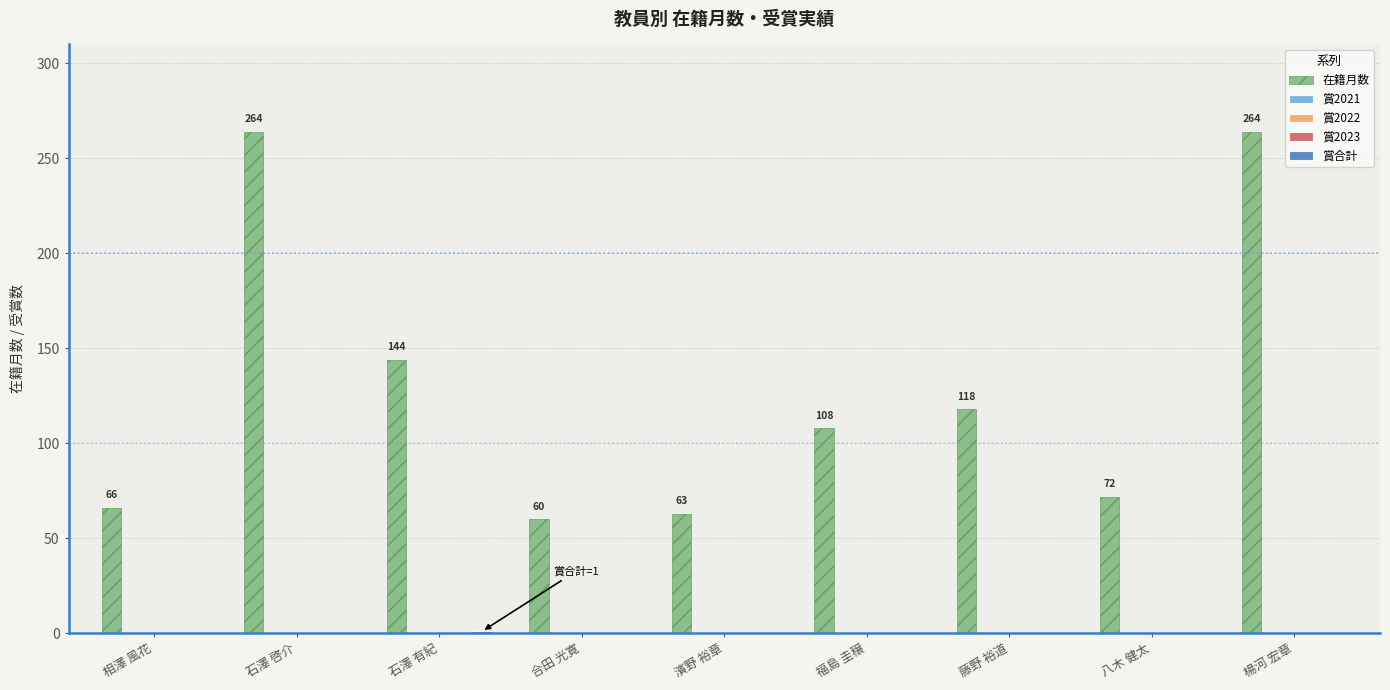

Which category has the highest value across all series?

石澤 啓介